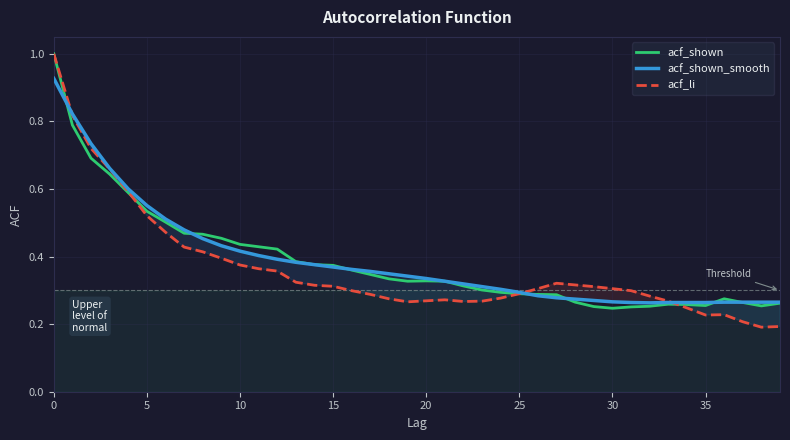

Which series has the largest range (max minus min)?

acf_li